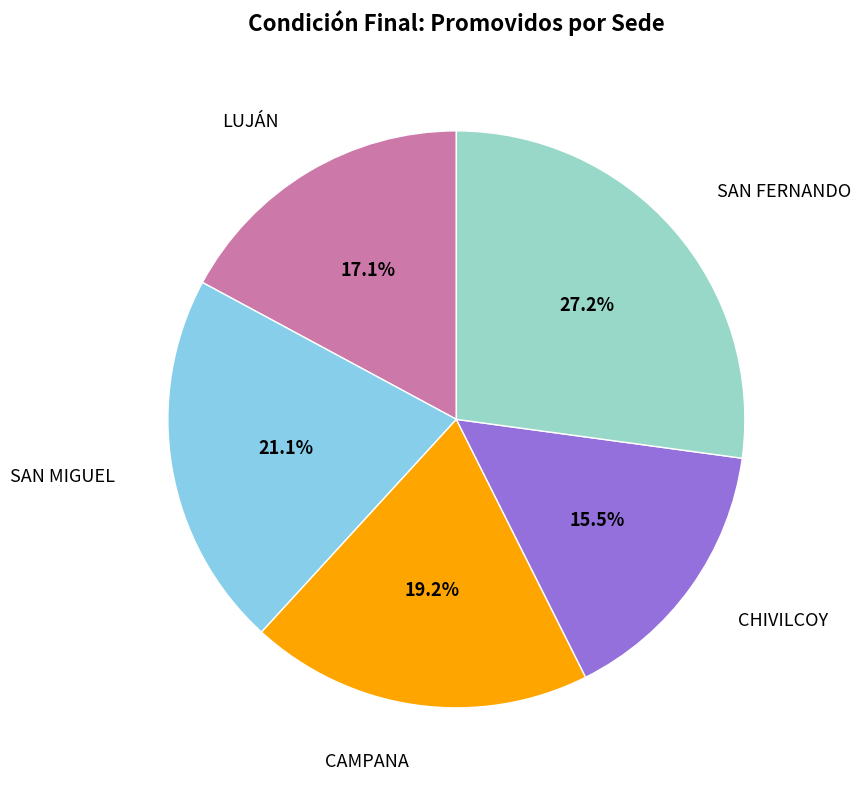

Is SAN MIGUEL the majority of the pie?

No